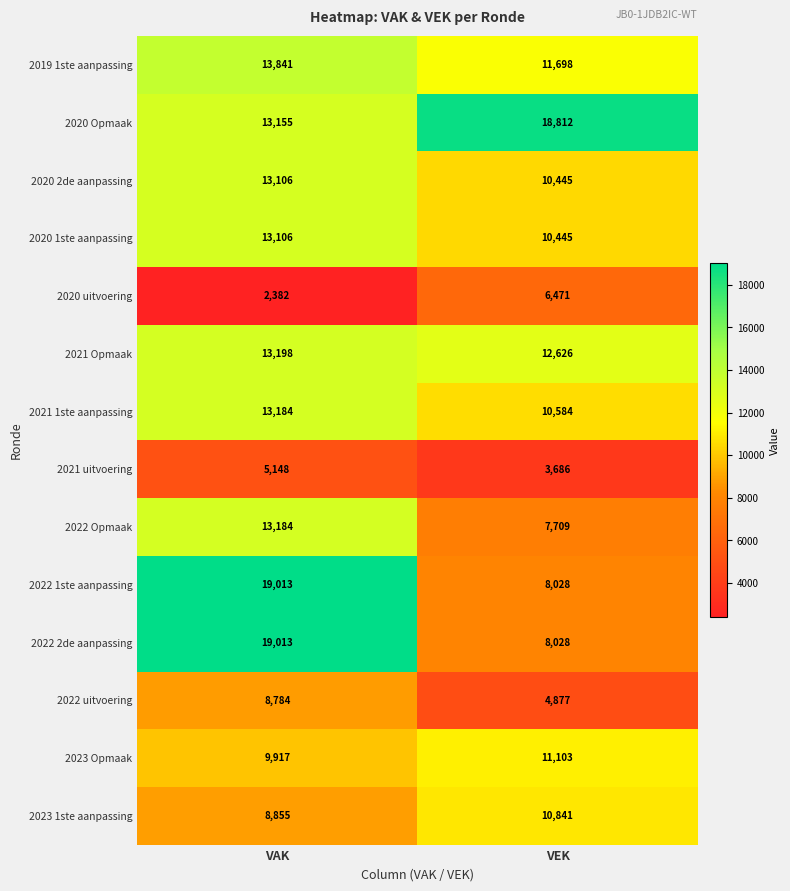

Rank the categories by 2020 2de aanpassing value from lowest to highest.

VEK, VAK